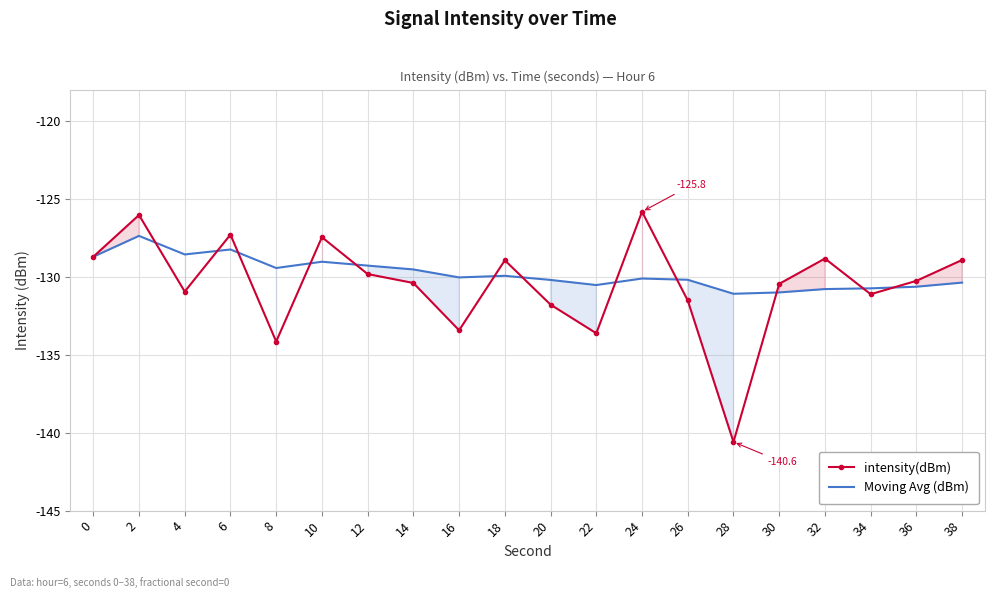

What is the minimum value for intensity(dBm)?

-140.6